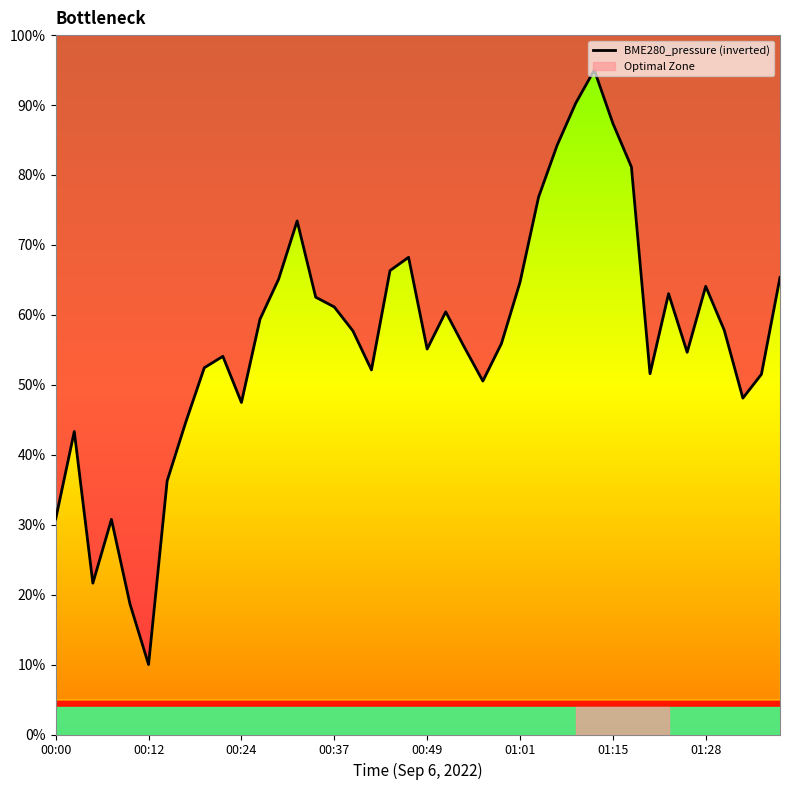

True or false: the data has more than 0 interior local peaks.

True